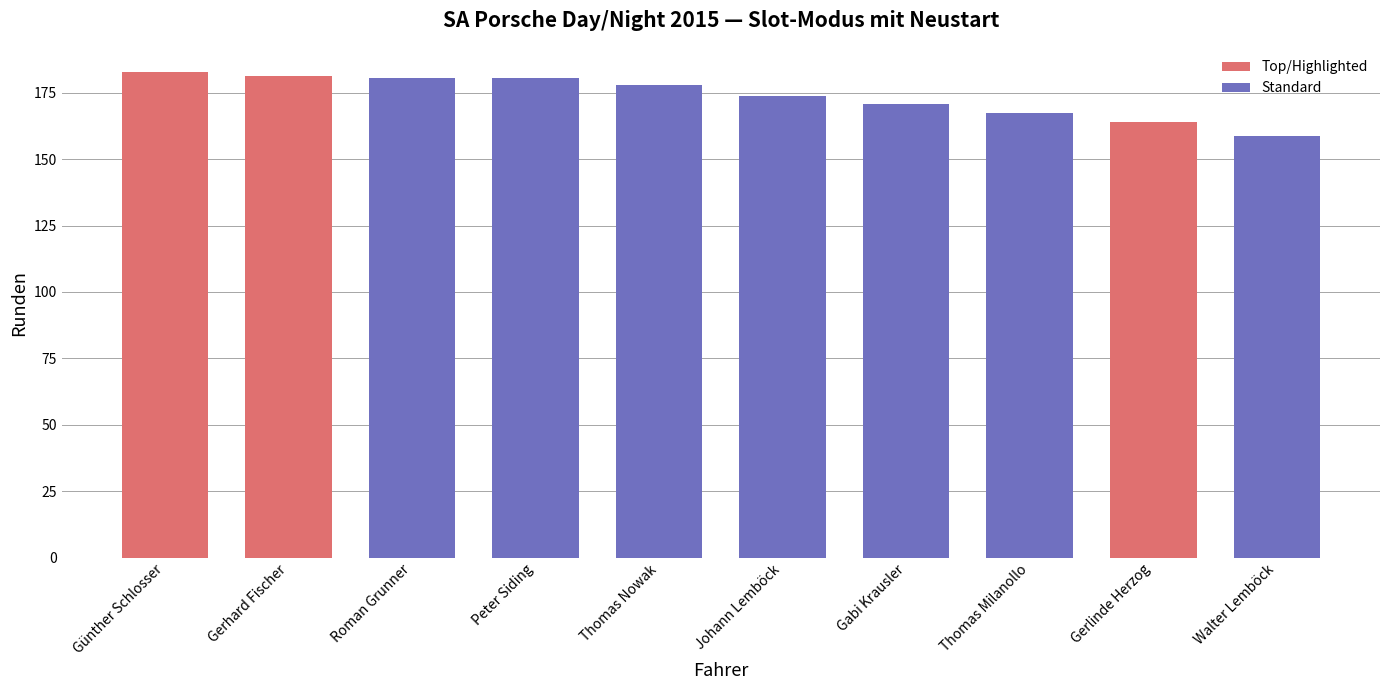

Does the chart contain any negative values?

No